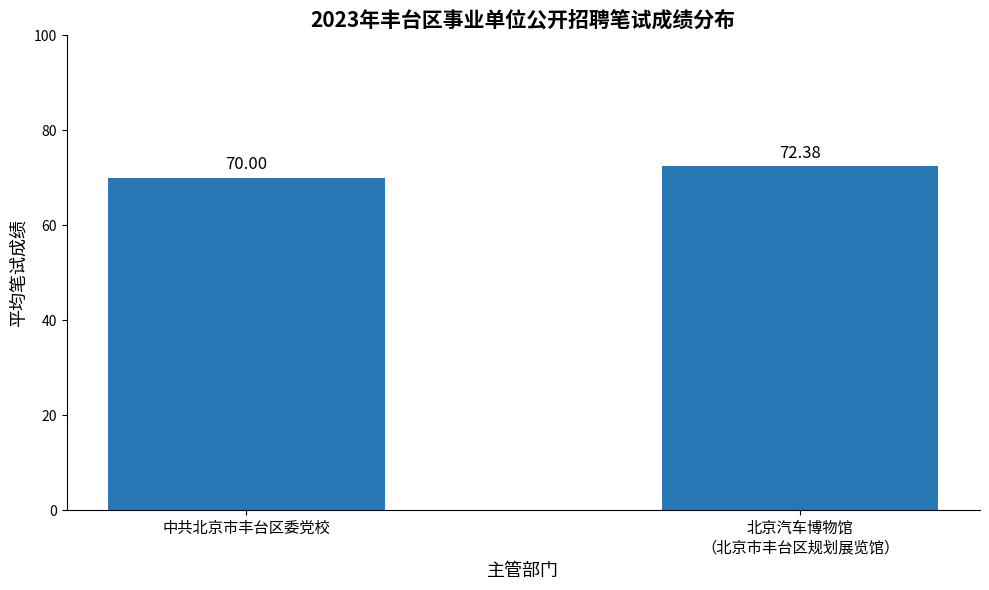

What is the label of the 2nd bar from the right?

中共北京市丰台区委党校